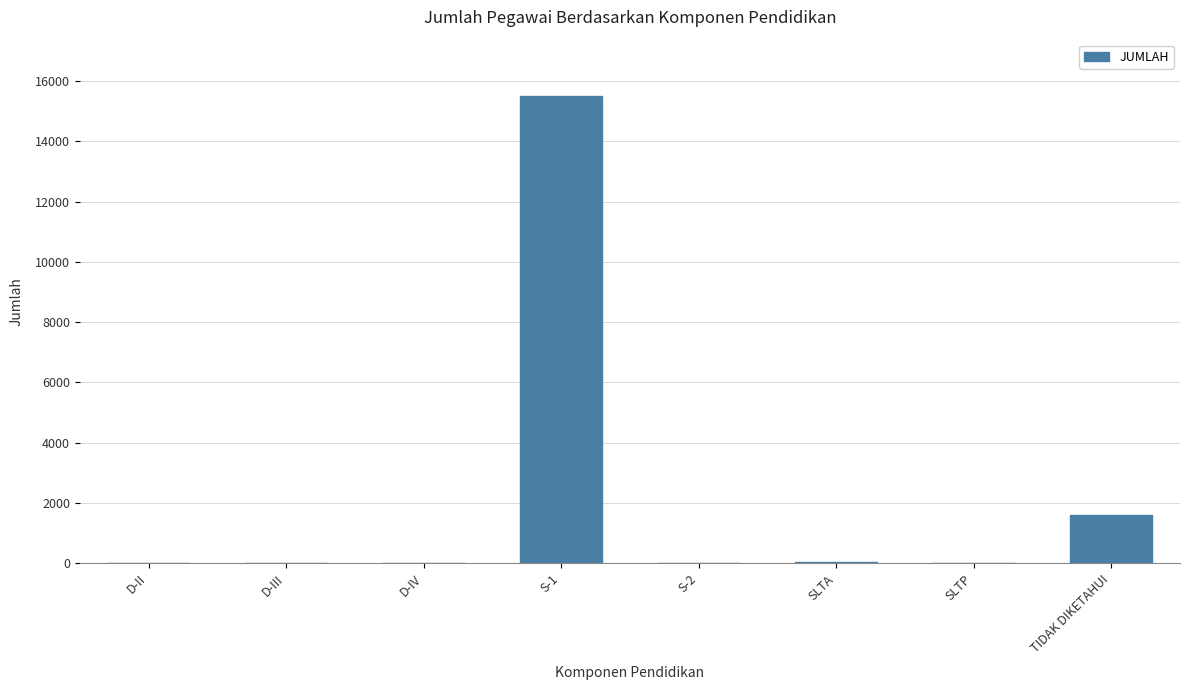

Which label corresponds to the largest value in the chart?

S-1